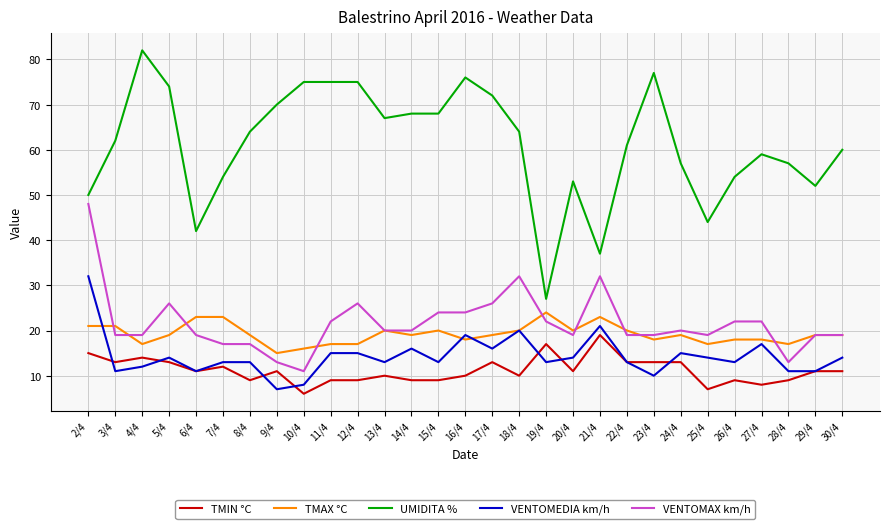

What is the total value across all series at 2/4?

166